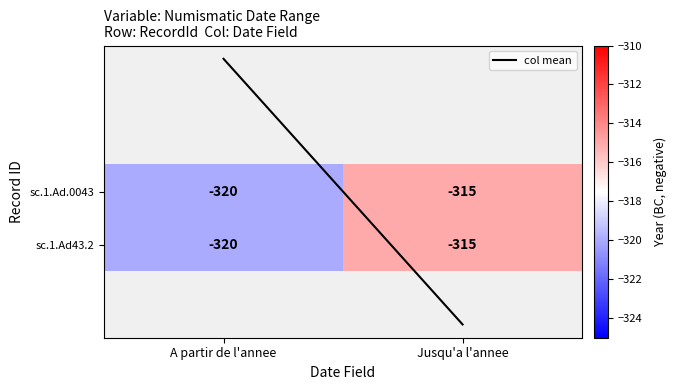

The sc.1.Ad.0043 series shows -320 at A partir de l'annee. True or false?

True